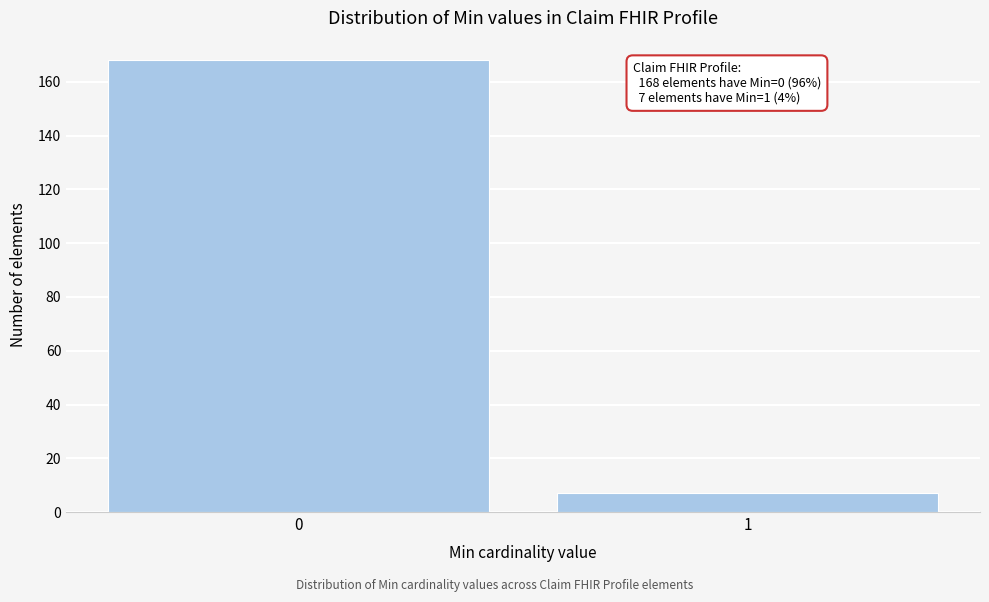

Reading right to left, what are all the values shown in this chart?

7	168